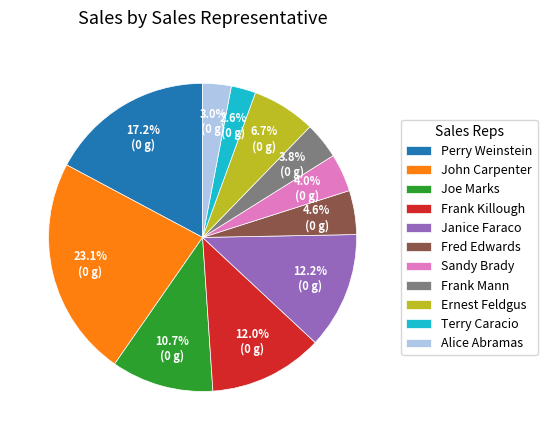

Combined, do Perry Weinstein and Fred Edwards account for over 50%?

No